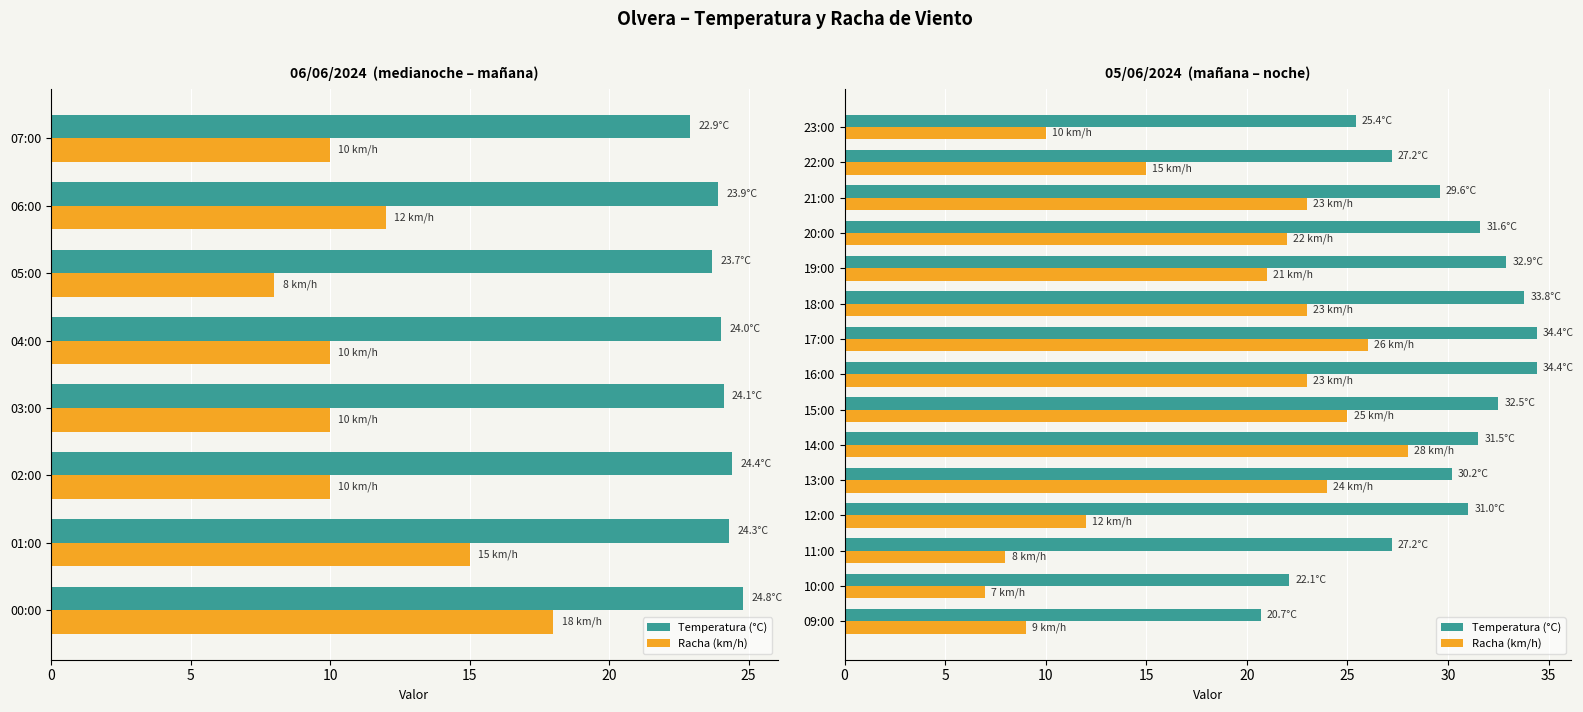

How many groups of bars are there?

15